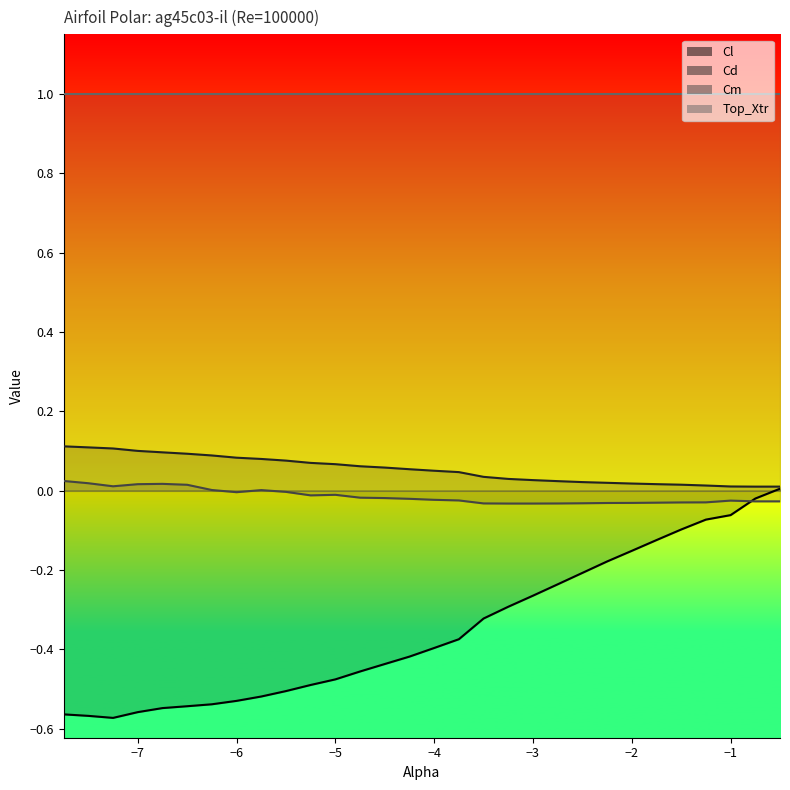

How many interior local valleys does the Cm series have?

3